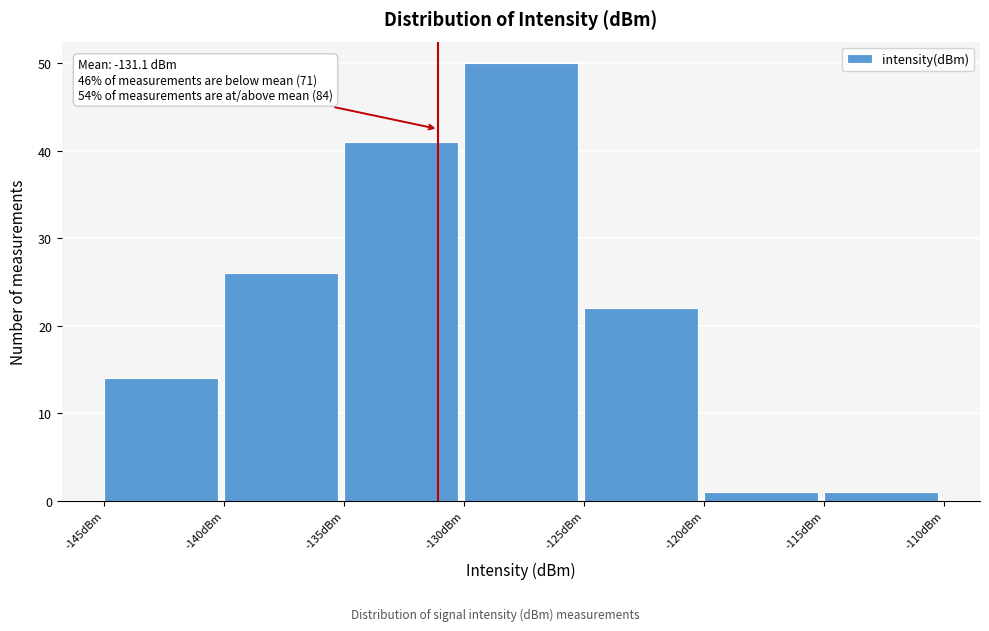

Which range on the x-axis has the tallest bar?

-130 to -125